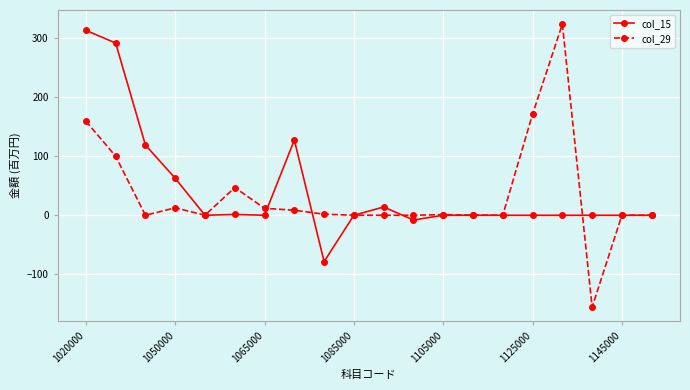

True or false: col_15 has more than 1 points higher than both neighbors.

True